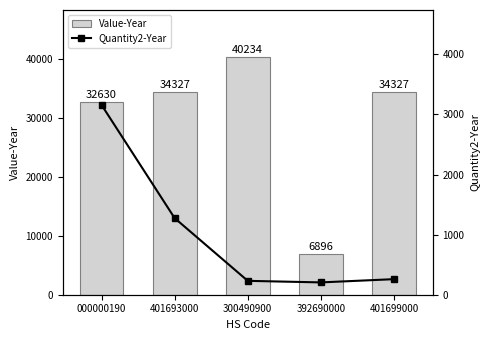

The Value-Year series shows 46476 at 401693000. True or false?

False